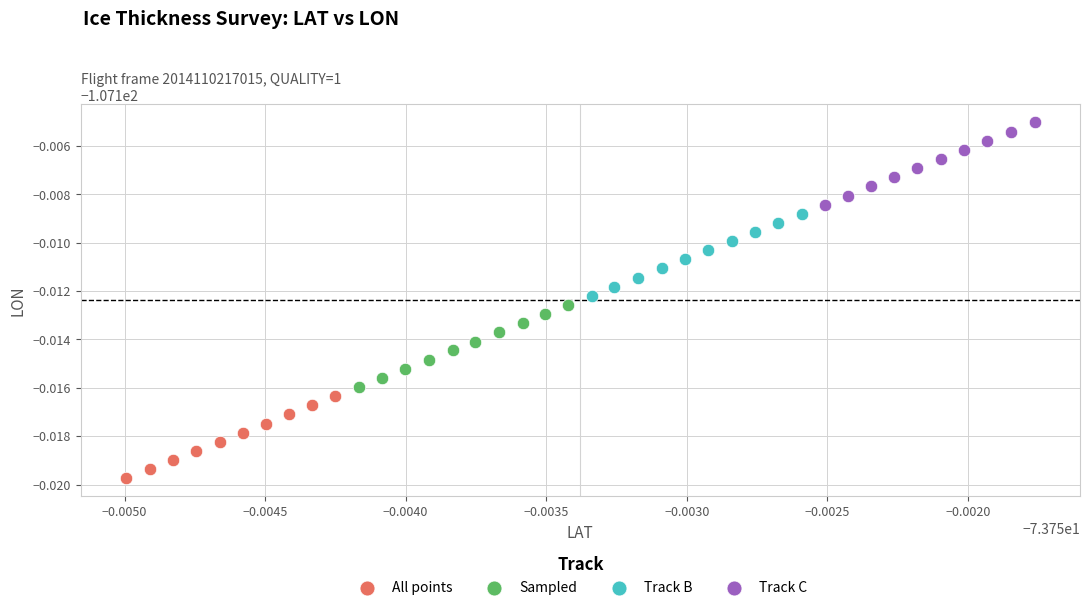

What are all the series names shown in the legend?

All points, Sampled, Track B, Track C